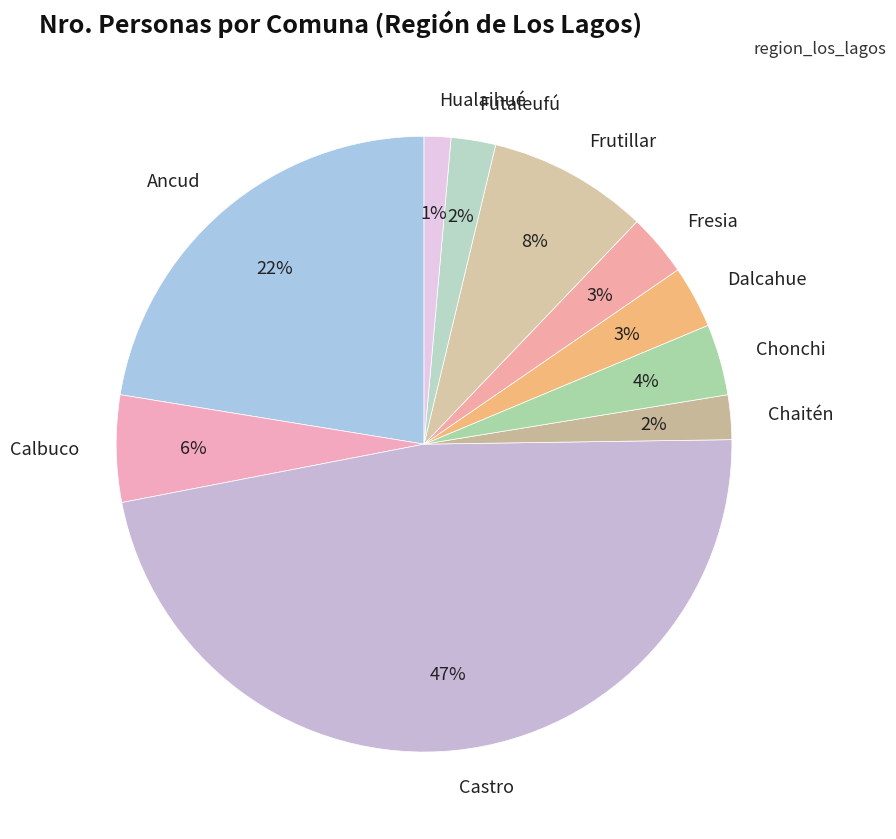

What is the largest slice in the pie chart?

Castro